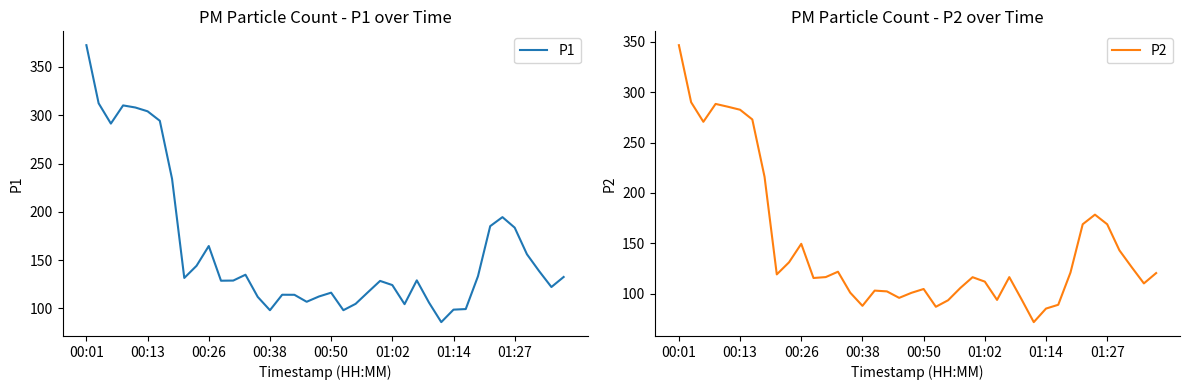

Count the number of categories in the chart.

40